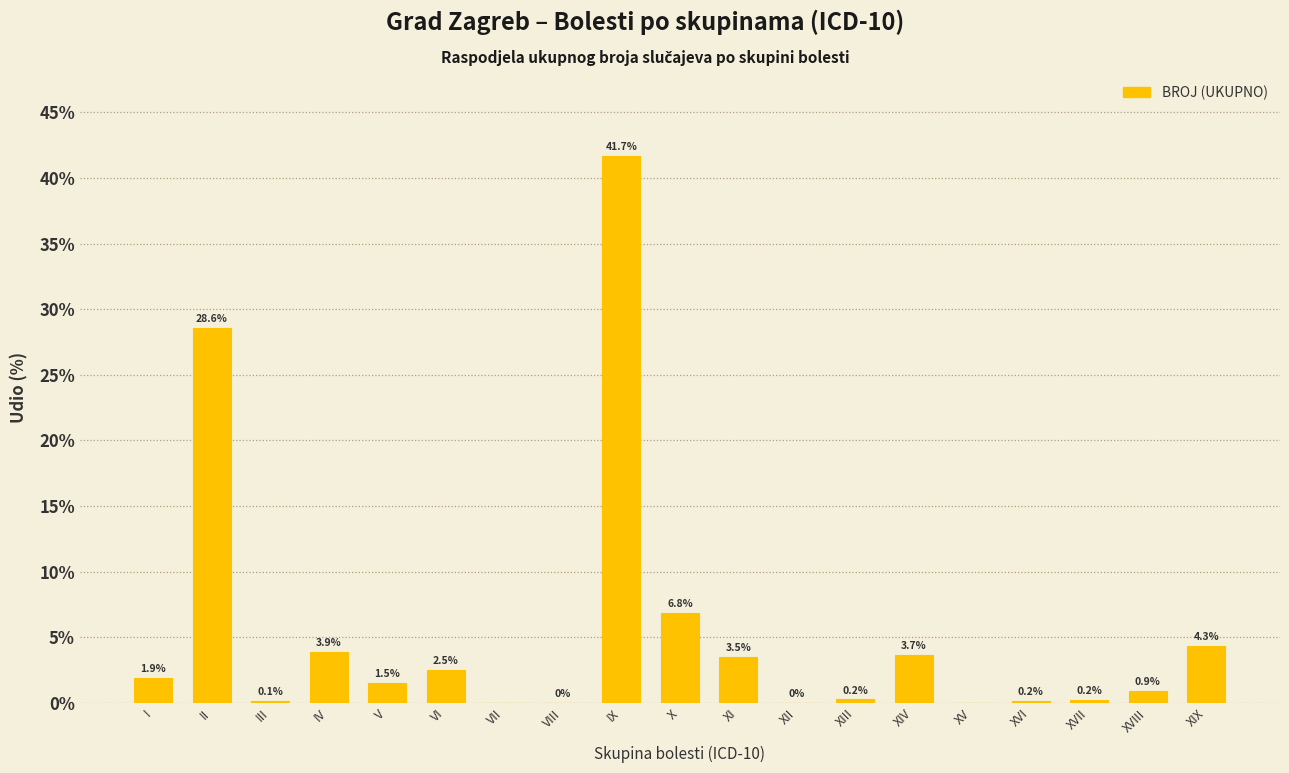

What is the sum of all values?

100.0